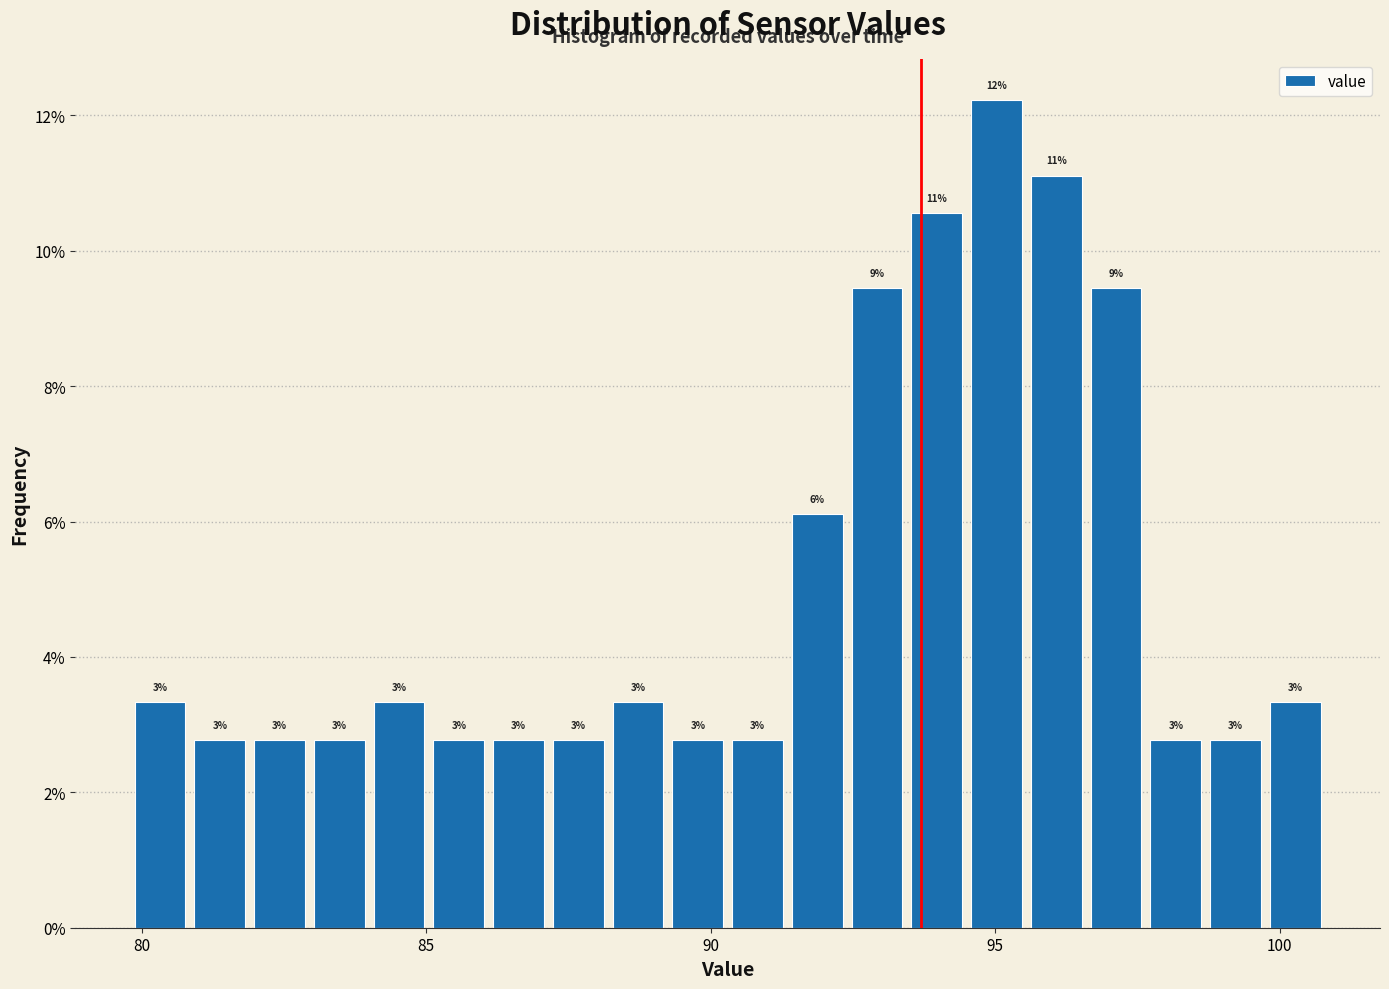

Around what value on the x-axis is the tallest bar? Give the approximate position of its centre, as read against the axis.

95.0